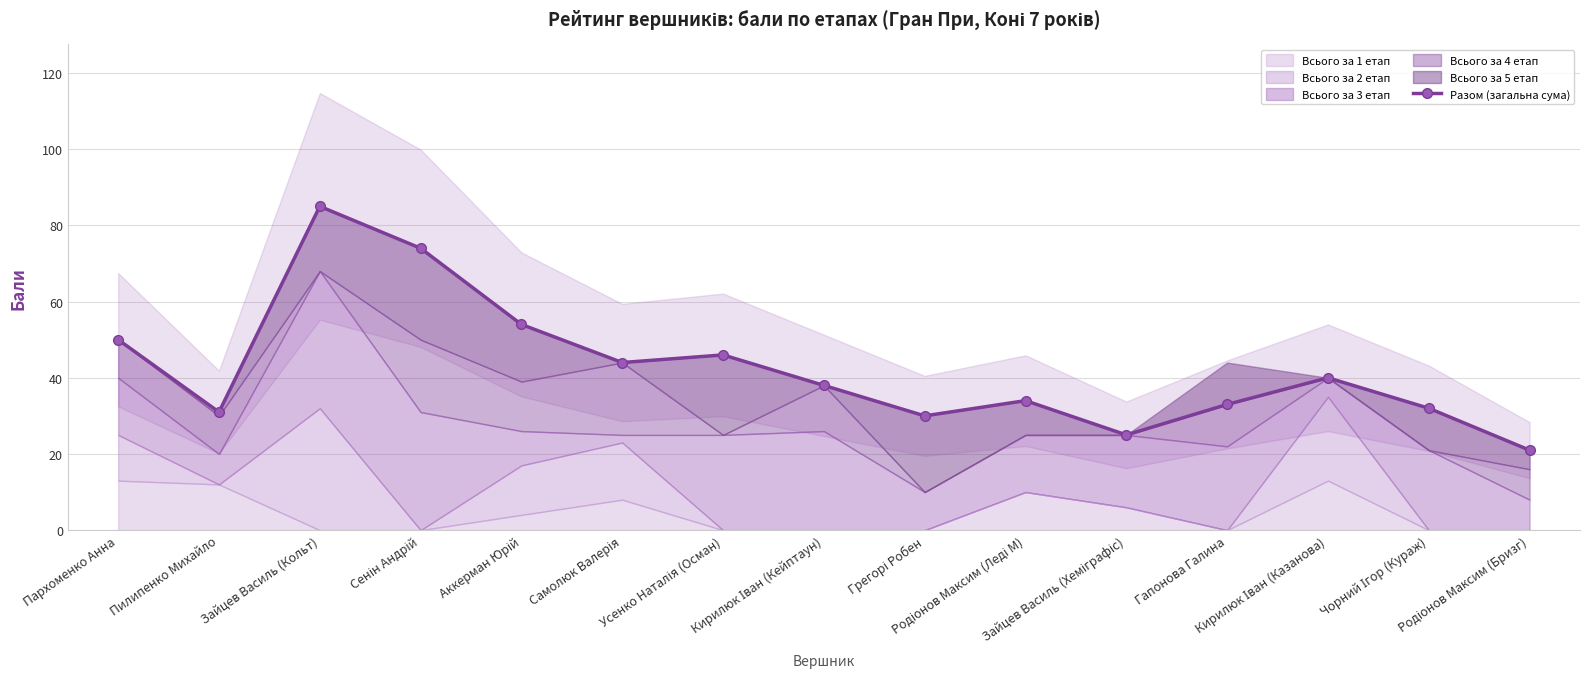

Read the value at Усенко Наталія (Осман), to the nearest 5.

45